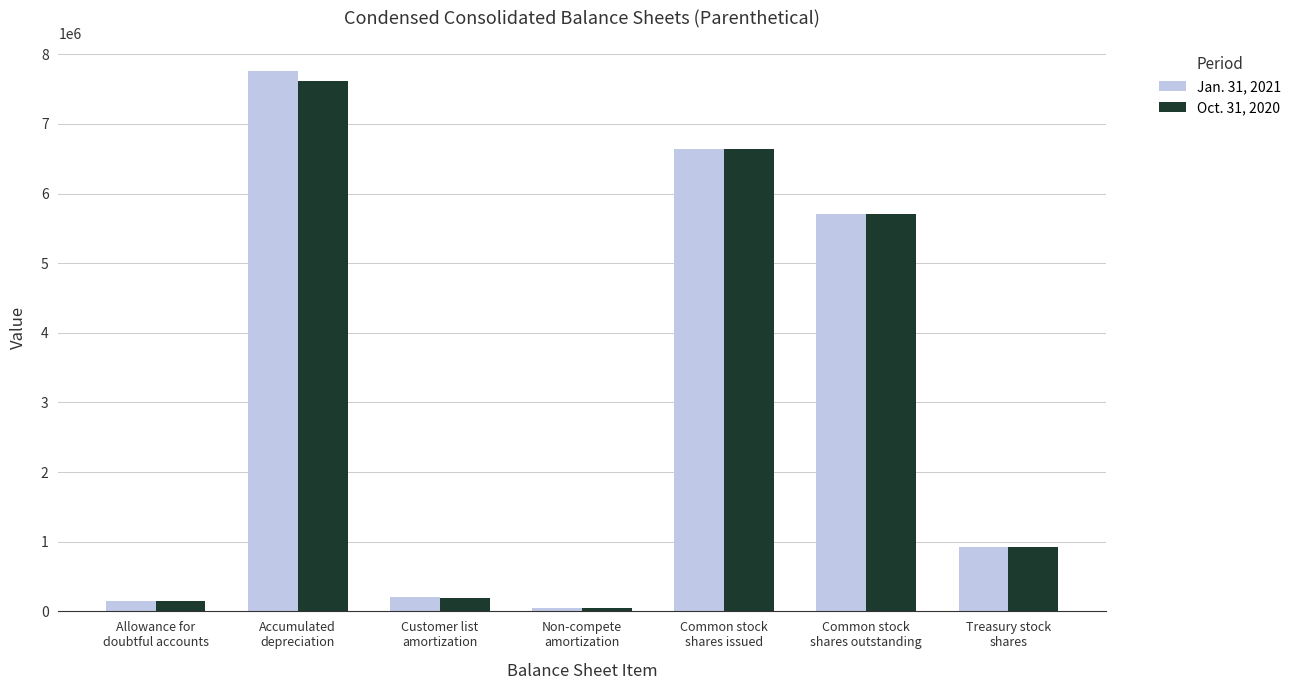

What is the label of the 2nd bar from the right?

Common stock
shares outstanding